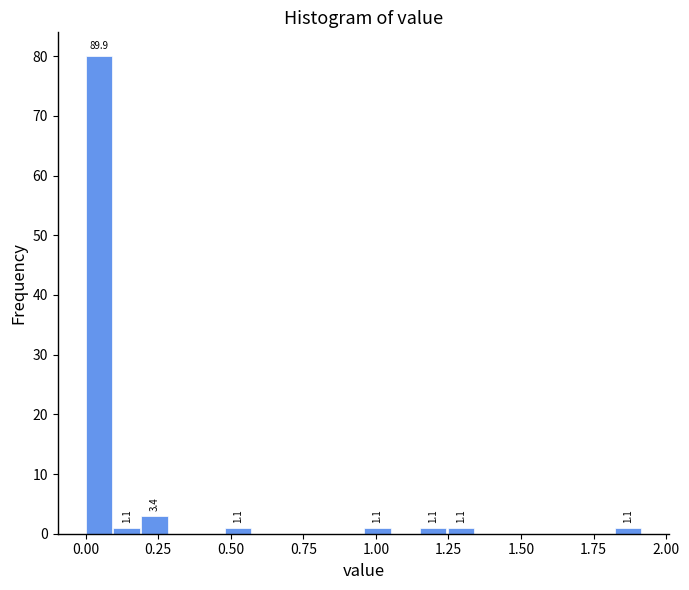

Around what value on the x-axis is the tallest bar? Give the approximate position of its centre, as read against the axis.

0.05